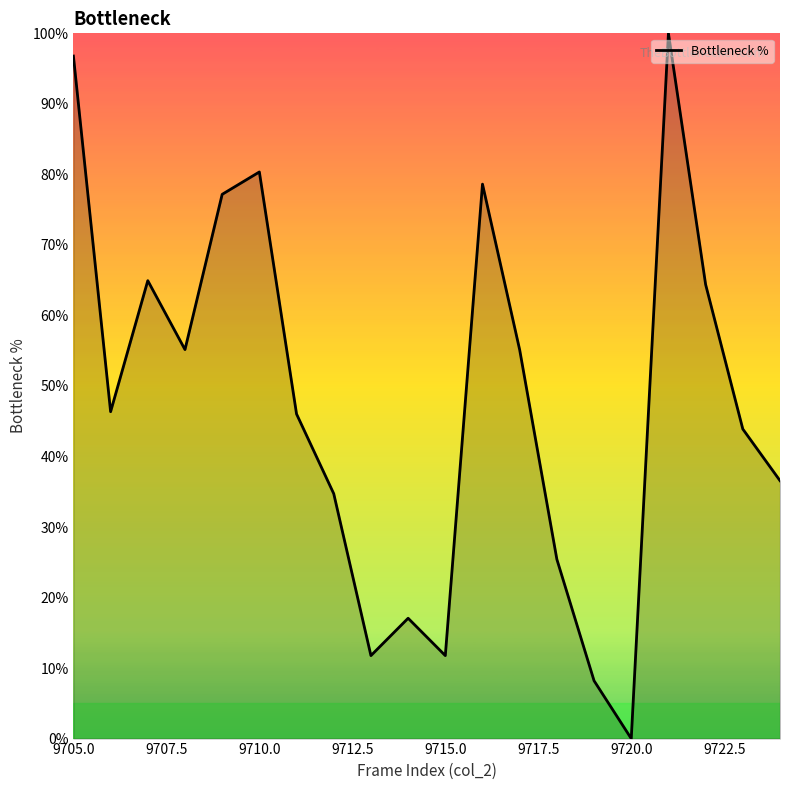

What is the maximum value shown in the chart?

100.0